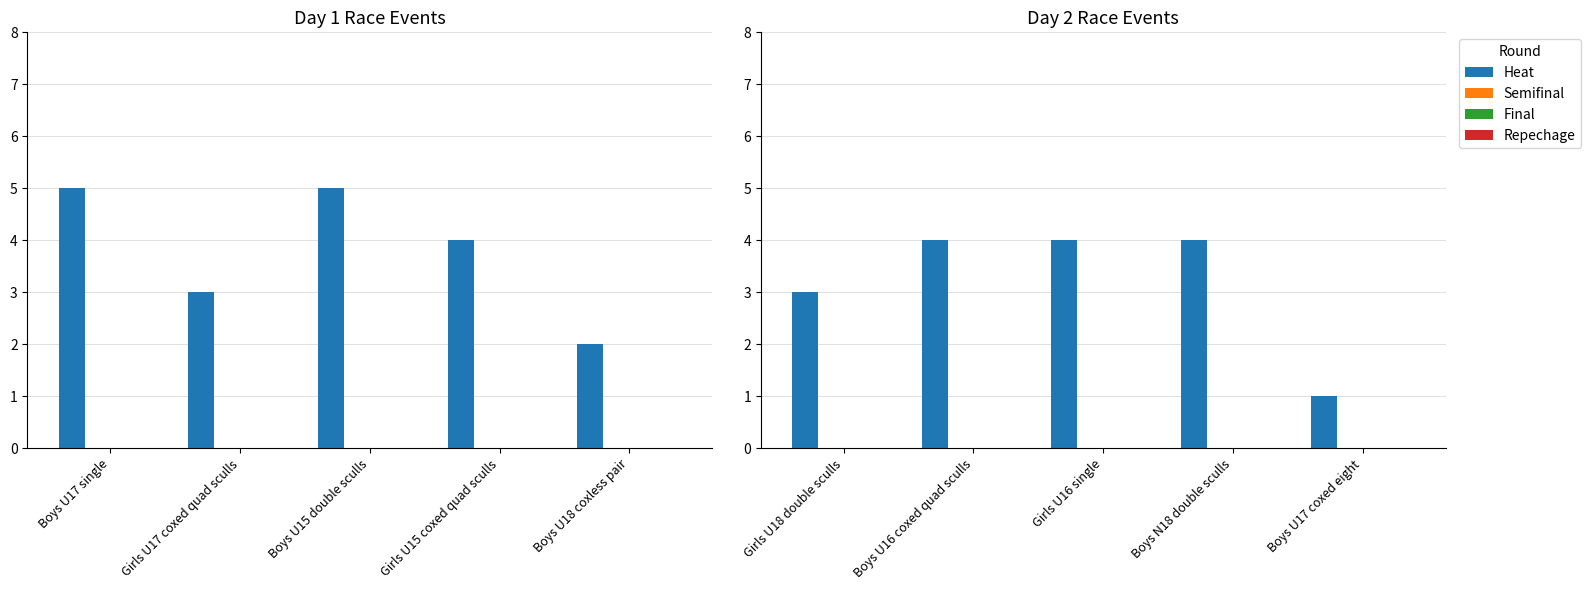

Which series has the largest total across all categories?

Heat